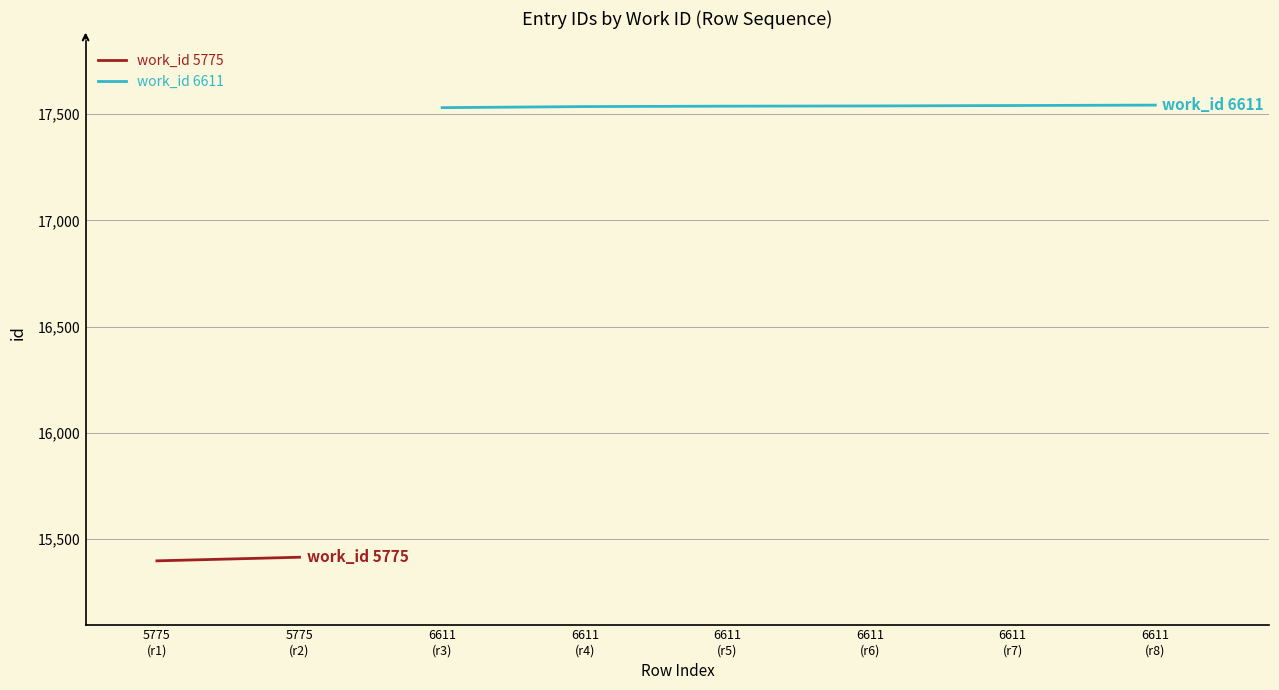

What is the ratio of the value at 6611 (r6) to the value at 6611 (r5)?

1.0